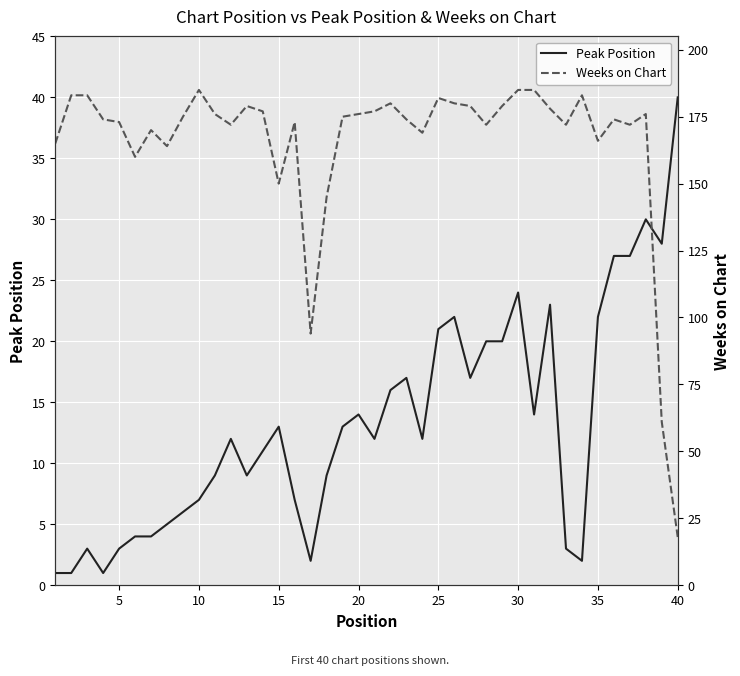

The Peak Position series shows 40 at 40. True or false?

True